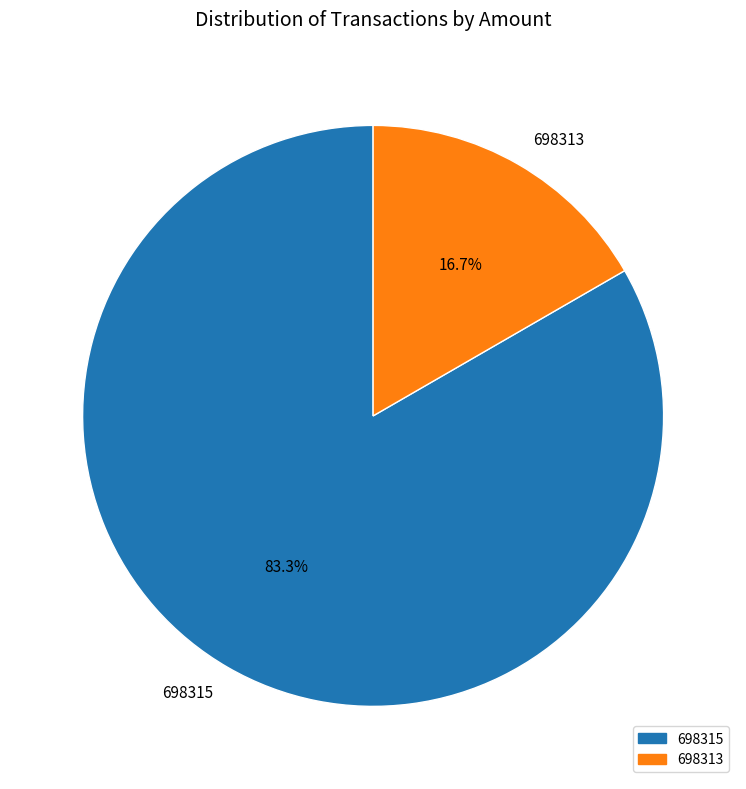

How much of the chart is everything except 698315?

16.7%